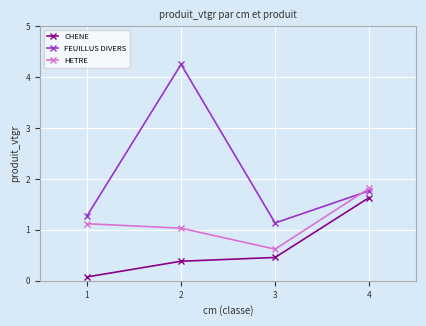

List the series in order of their overall mean, lowest first.

CHENE, HETRE, FEUILLUS DIVERS